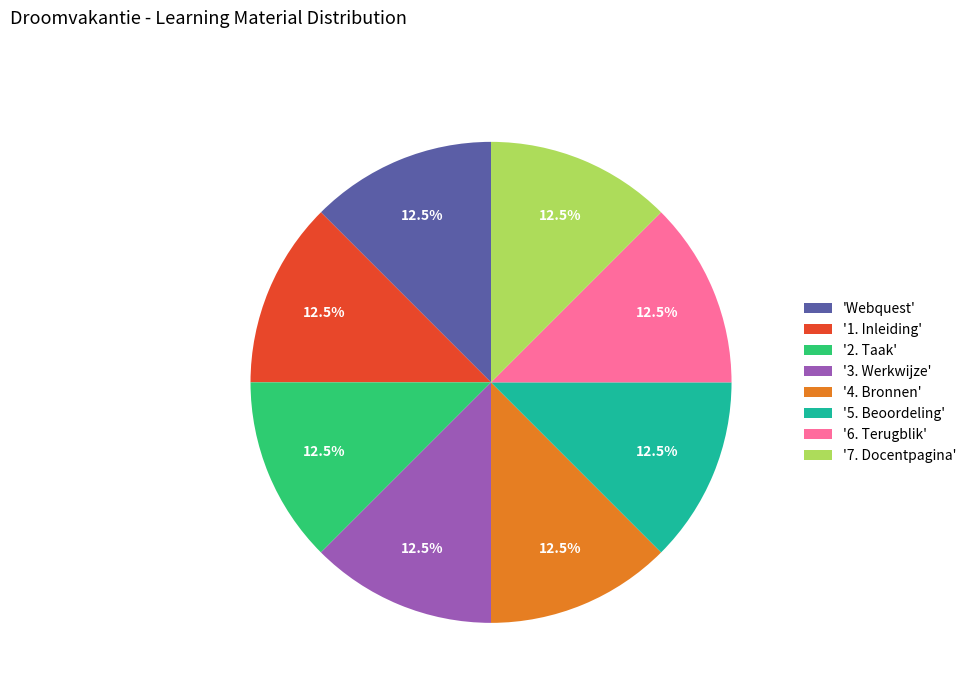

Approximately how many times larger is the value at '1. Inleiding' compared to '5. Beoordeling'?

1.0